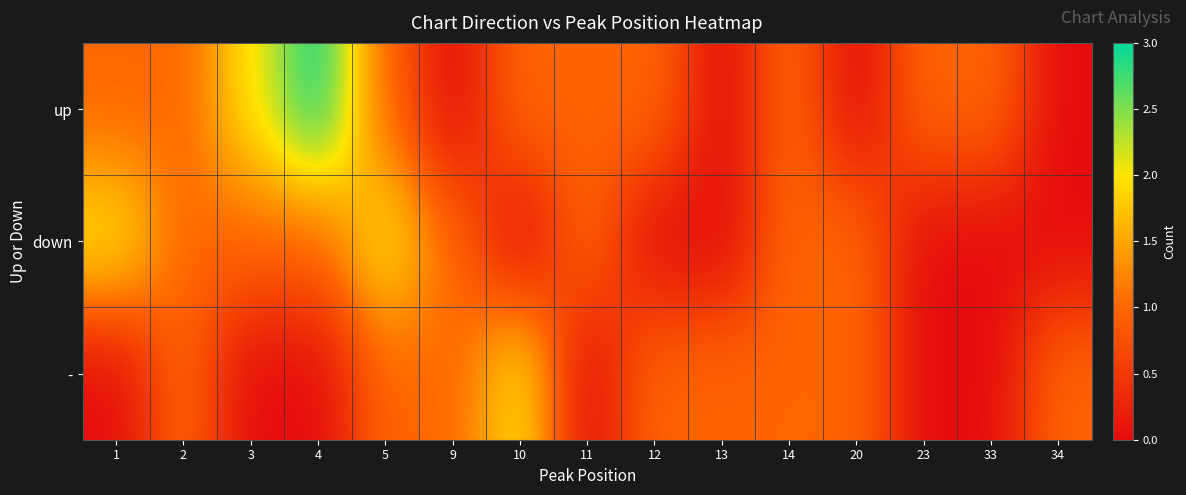

Reading right to left, transcribe all the data shown in this chart.

up: 34=0	33=1	23=1	20=0	14=1	13=0	12=1	11=1	10=1	9=0	5=1	4=3	3=2	2=1	1=1
down: 34=0	33=0	23=0	20=1	14=1	13=0	12=0	11=1	10=0	9=1	5=2	4=1	3=1	2=1	1=2
-: 34=1	33=0	23=0	20=1	14=1	13=1	12=1	11=0	10=2	9=1	5=1	4=0	3=0	2=1	1=0